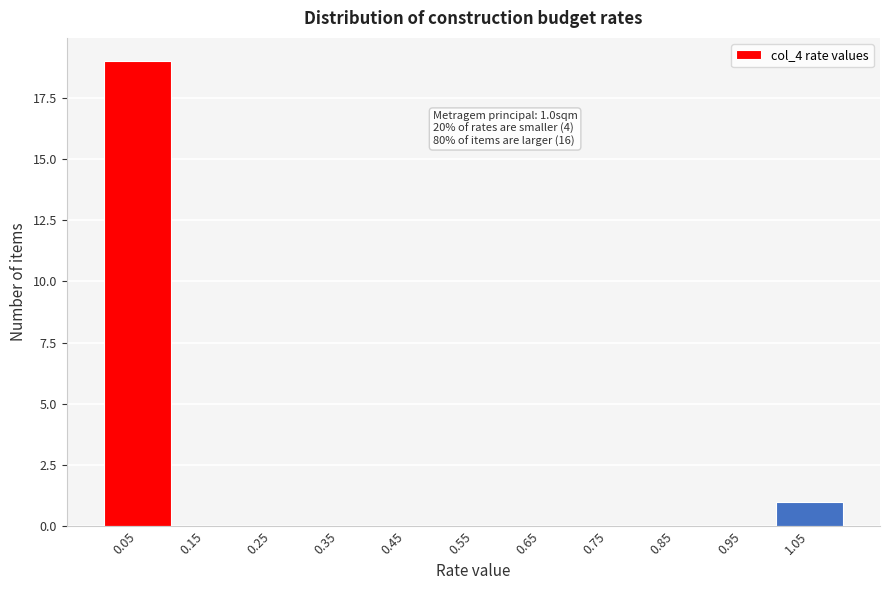

Over which range of the x-axis is the bar tallest?

0.0 to 0.1